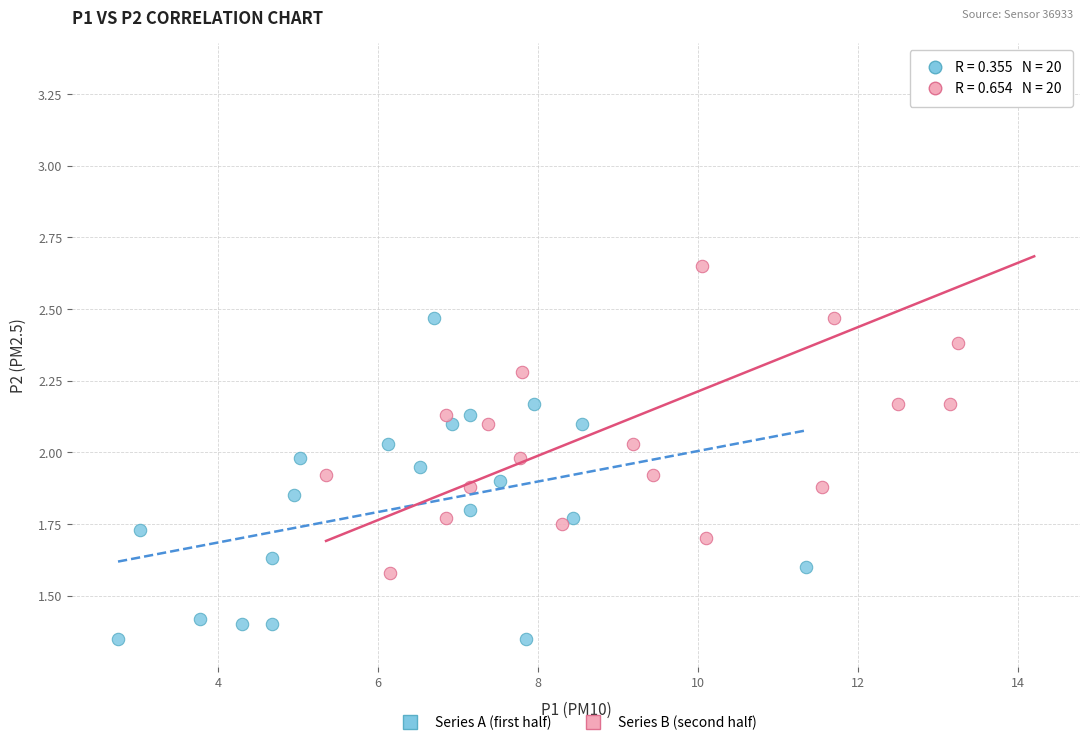

Which series contains the highest Y value?

Series B (second half)